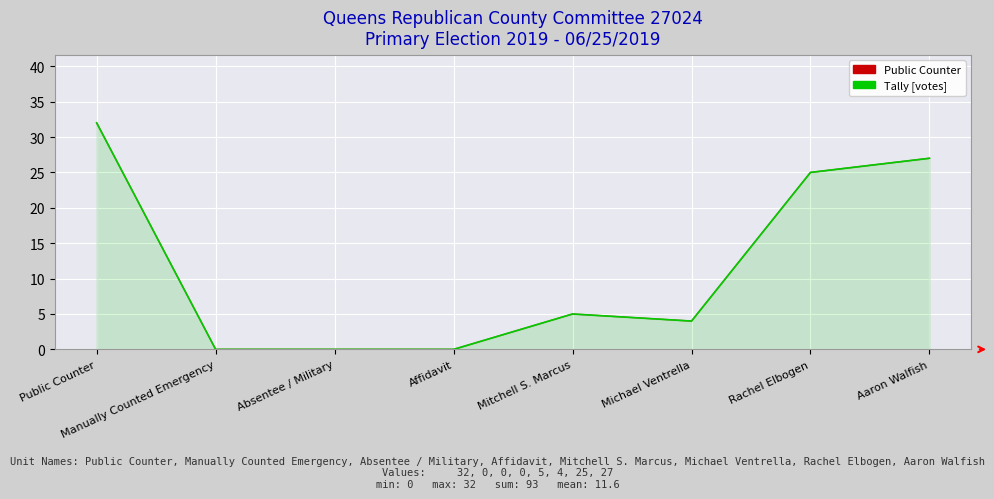

How many categories are shown in the chart?

8